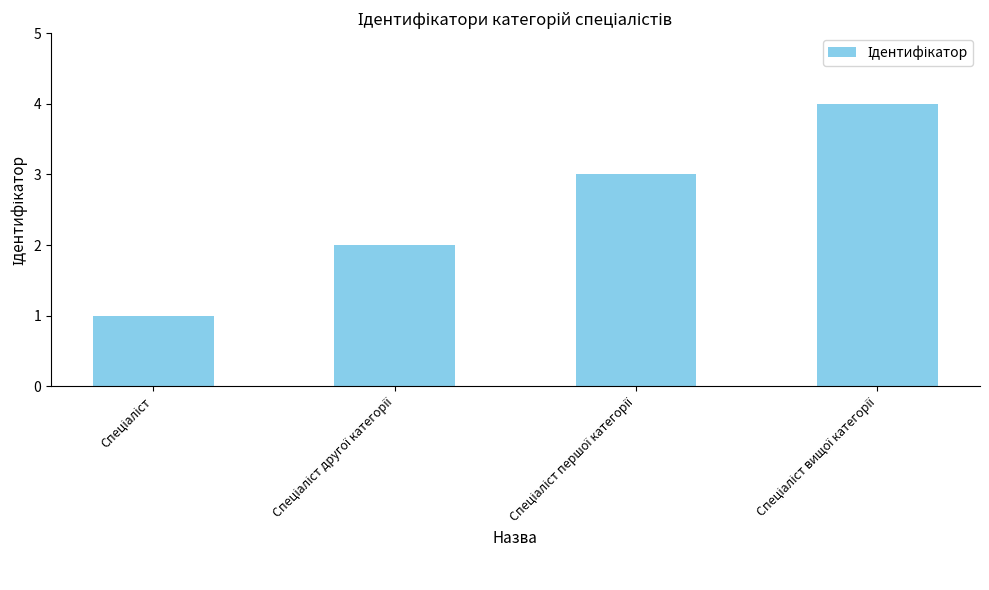

What is the sum of all values?

10